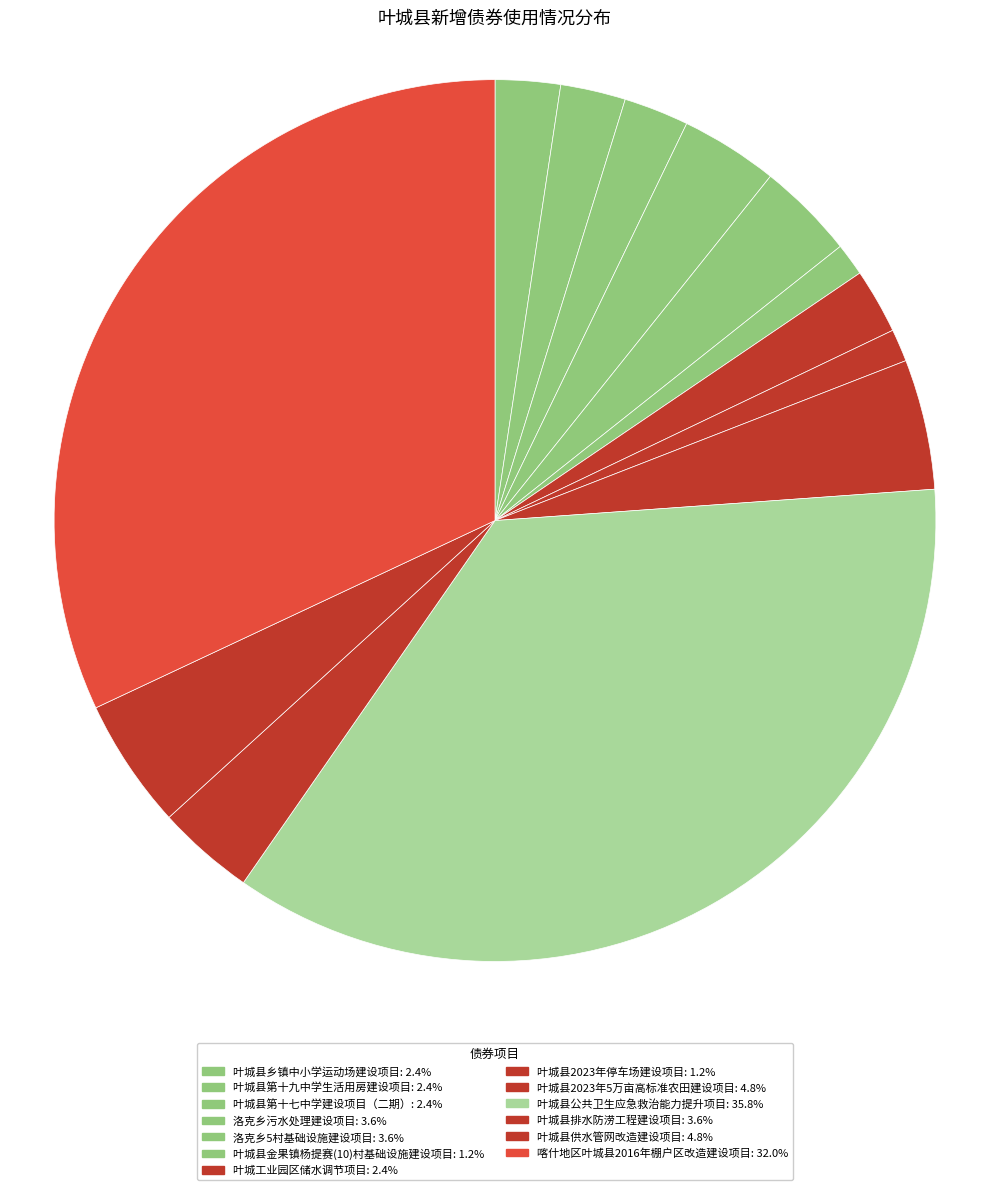

Count the number of slices in the pie.

13